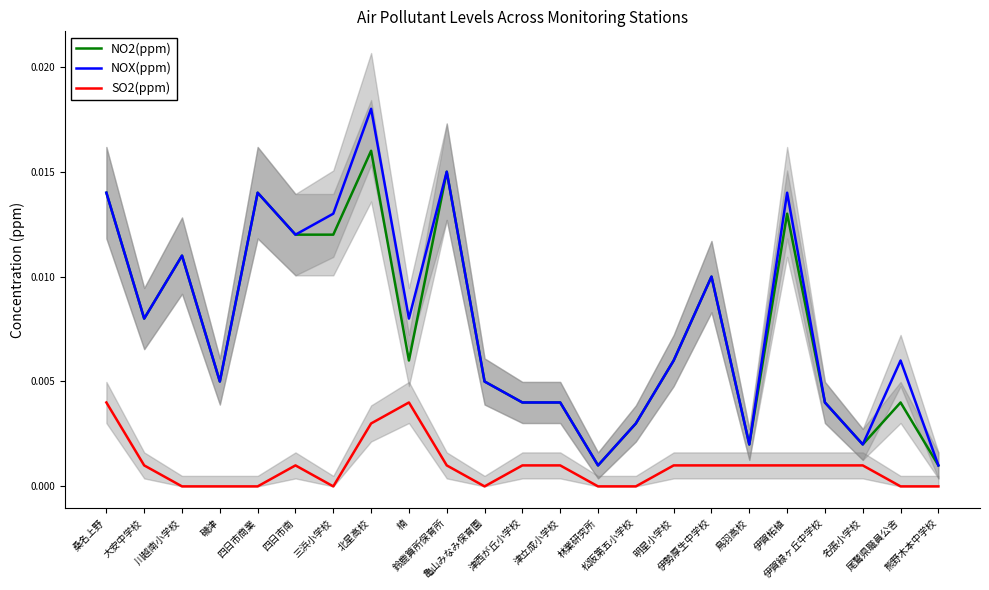

True or false: NOX(ppm) and SO2(ppm) cross at least once.

False